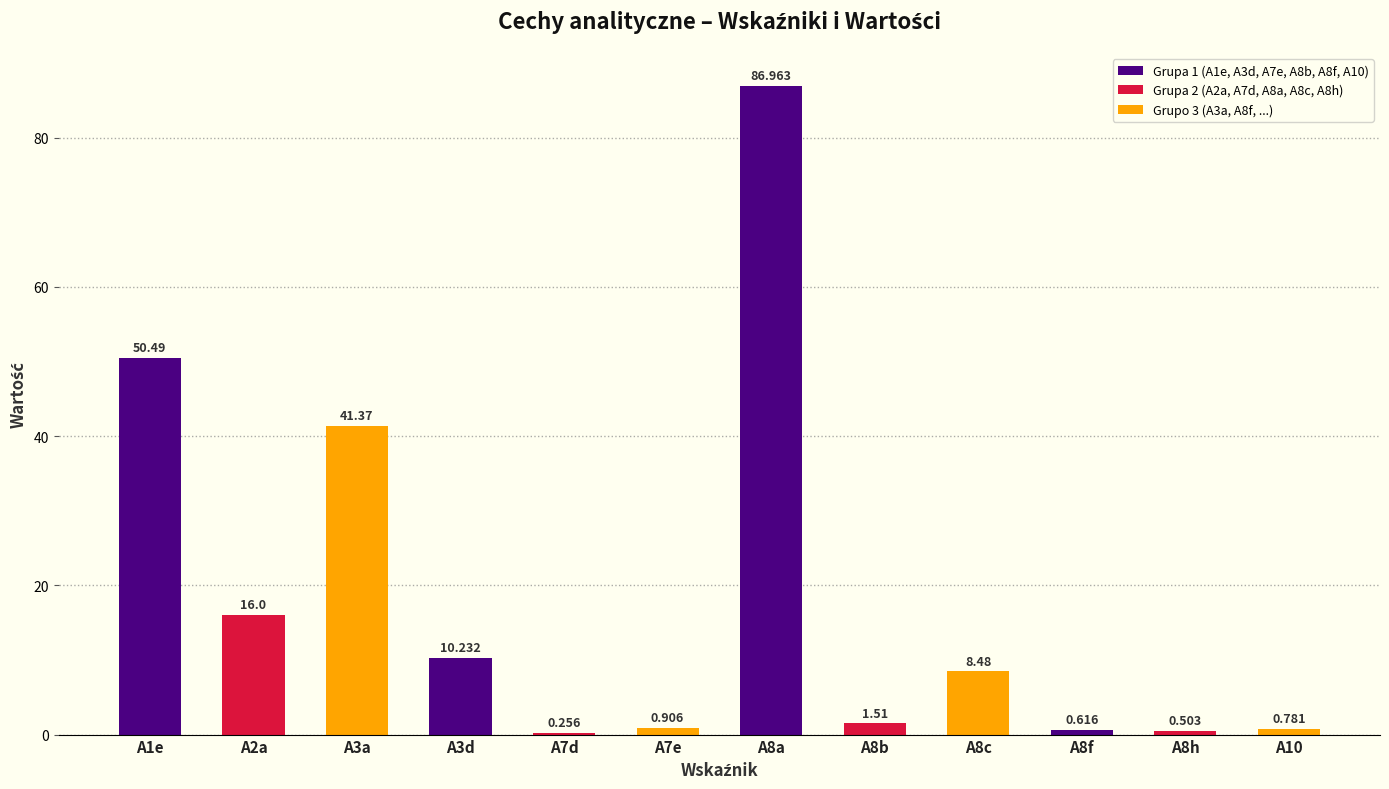

Are the bars horizontal?

No